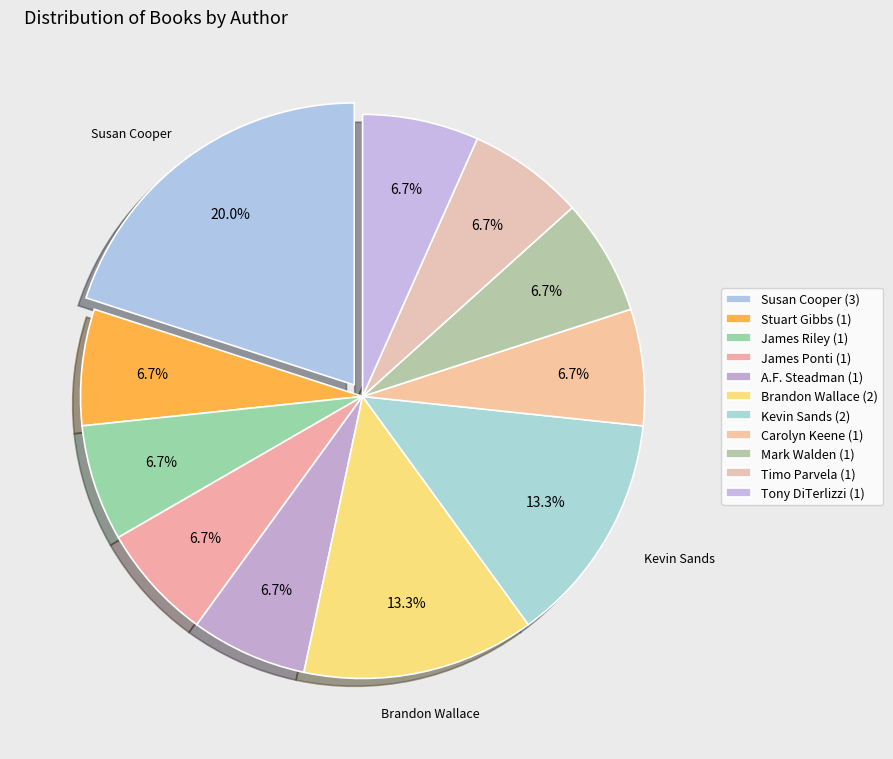

Does any single category account for the majority?

No